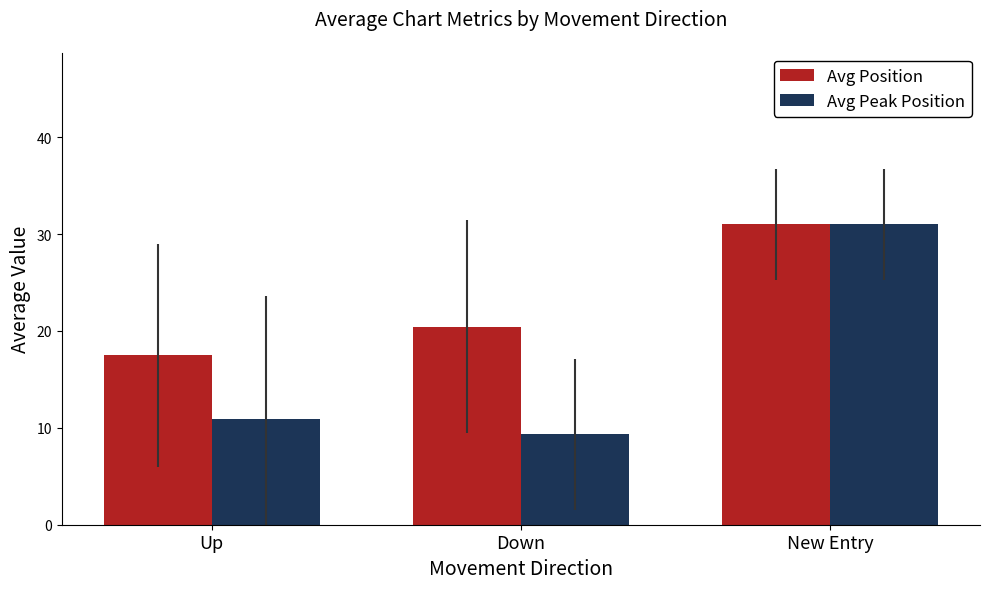

At how many categories does at least one series exceed 30?

1